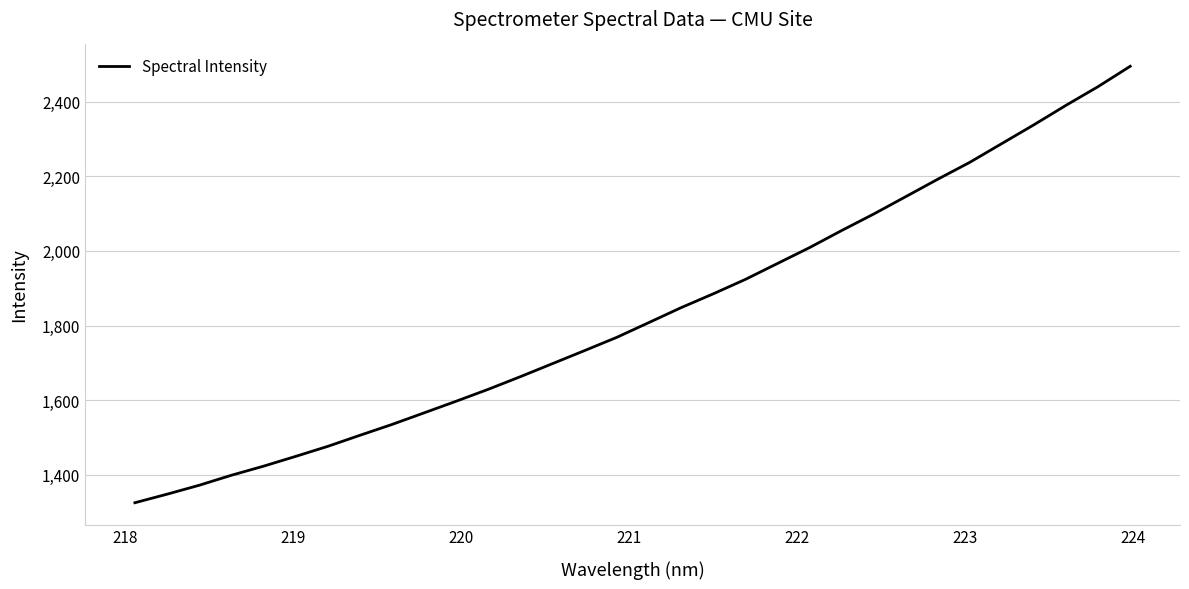

What is the greatest value displayed?

2495.0